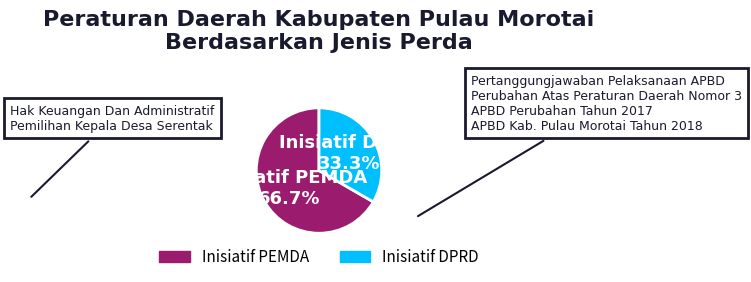

To the nearest percent, what is the difference between the Inisiatif PEMDA and Inisiatif DPRD slice percentages?

33%